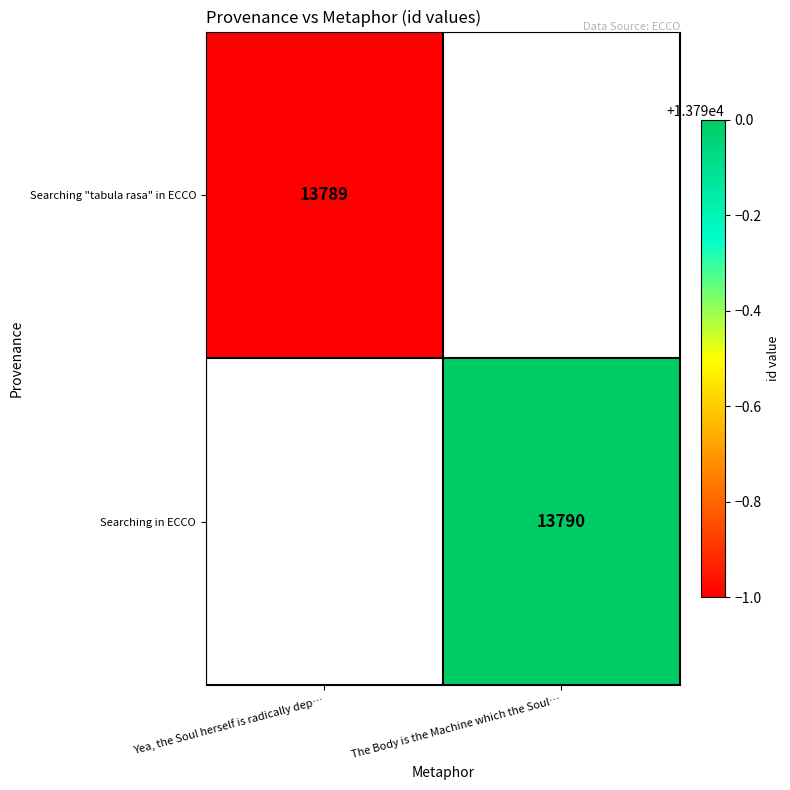

True or false: Searching in ECCO has a value of 13790 at The Body is the Machine which the Soul….

True